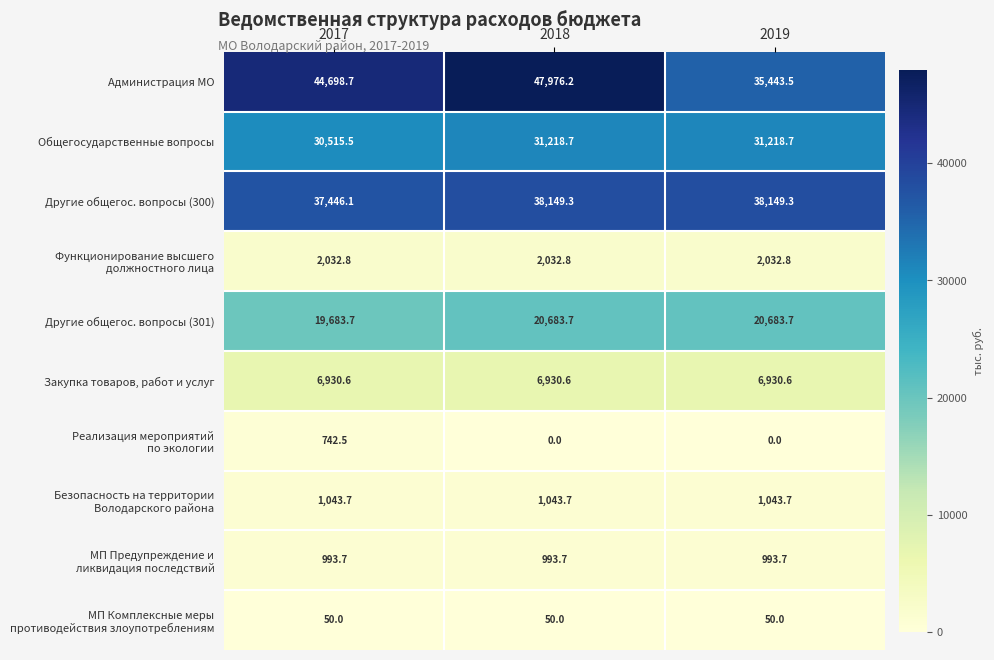

What is the greatest value displayed?

47976.2